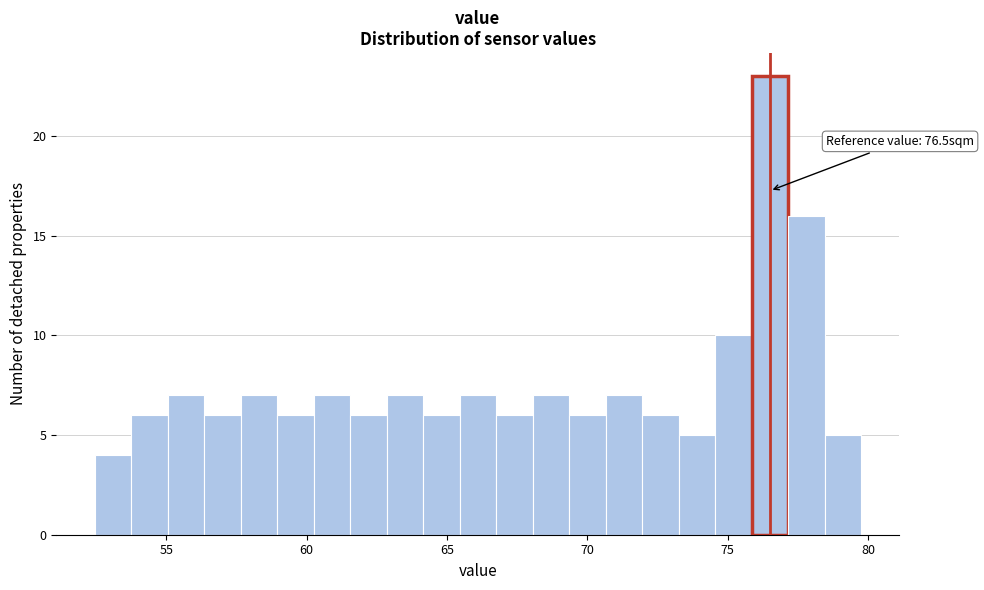

Read against the x-axis, roughly where is the centre of the tallest bar?

76.5